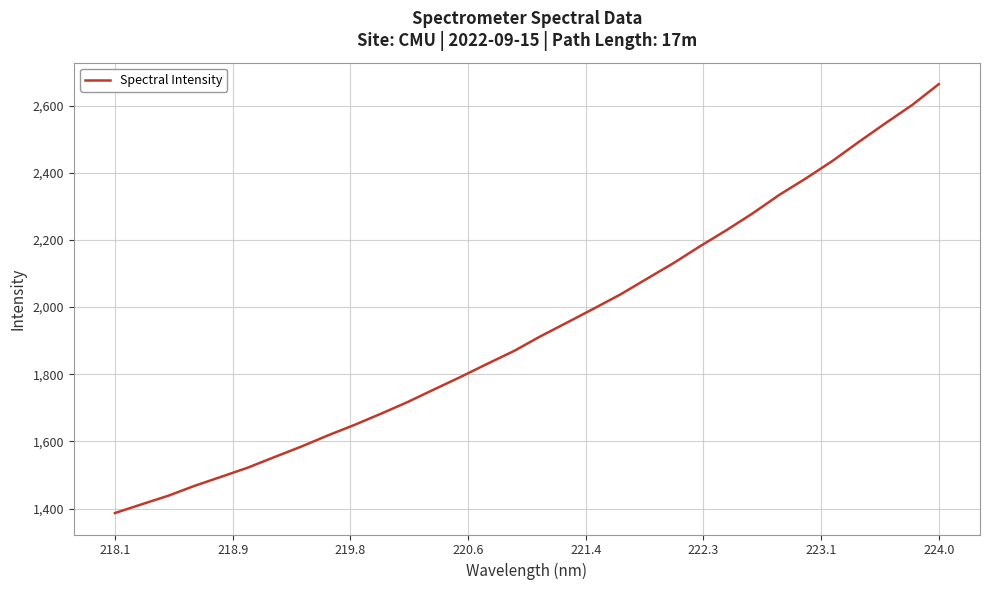

What is the maximum value shown in the chart?

2663.7